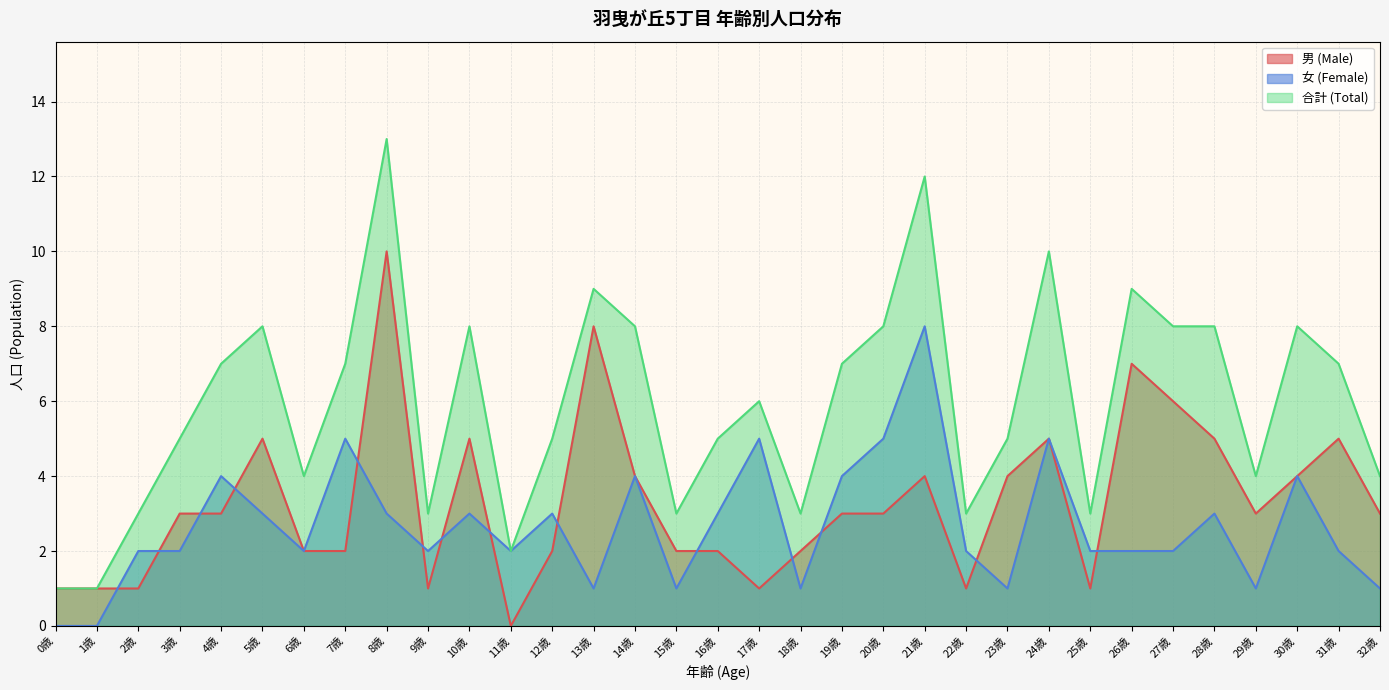

Count the number of categories in the chart.

33